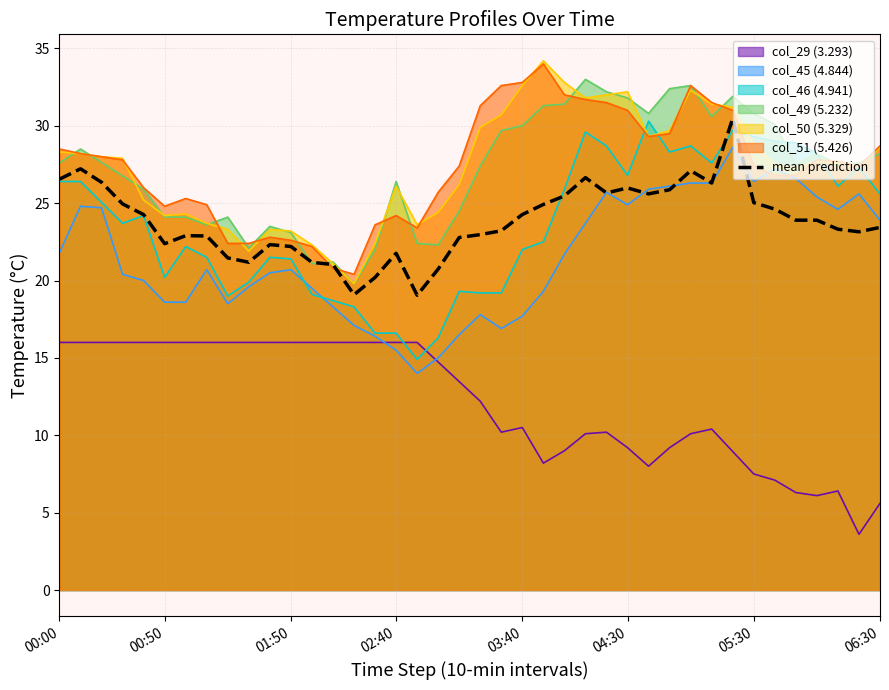

What is the minimum value shown in the chart?

3.6